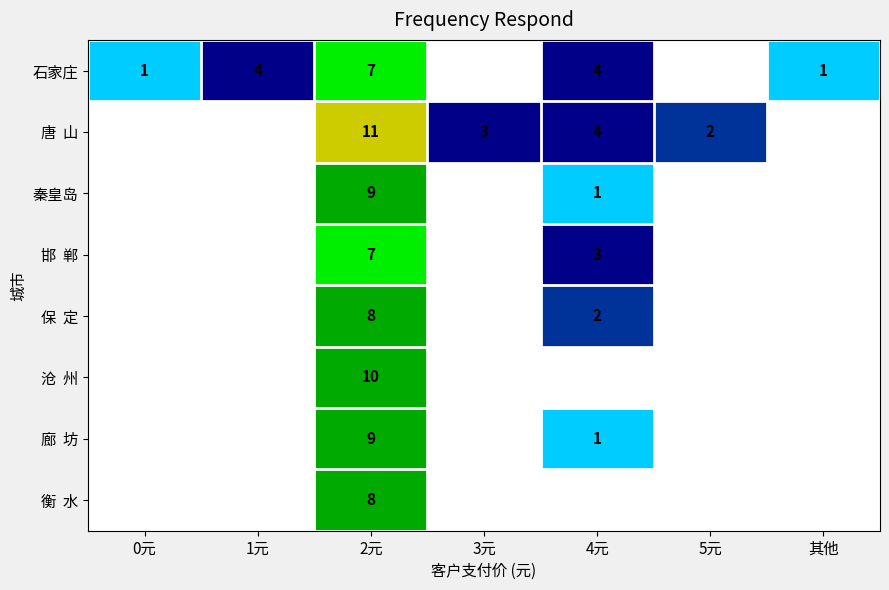

What is the greatest value displayed?

11